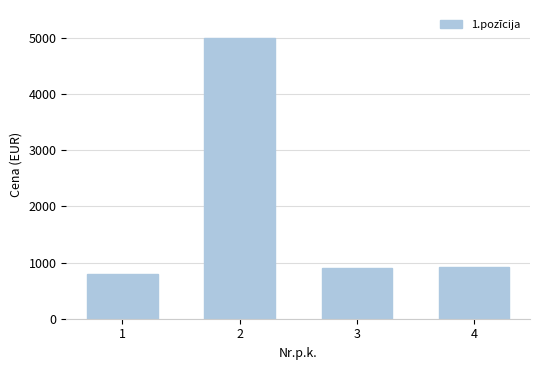

What is the difference between the maximum and minimum values?

4200.0